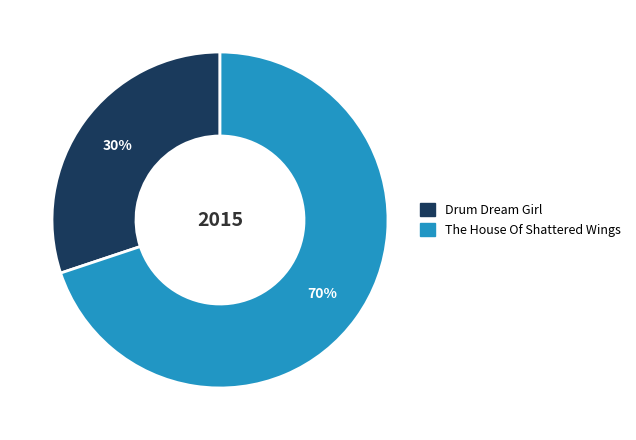

How many segments does this pie chart have?

2